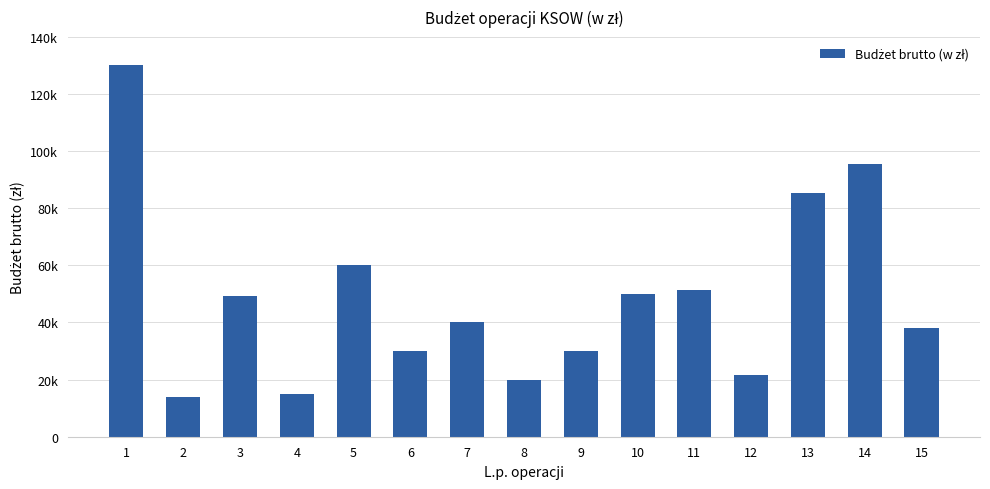

Are the bars horizontal?

No